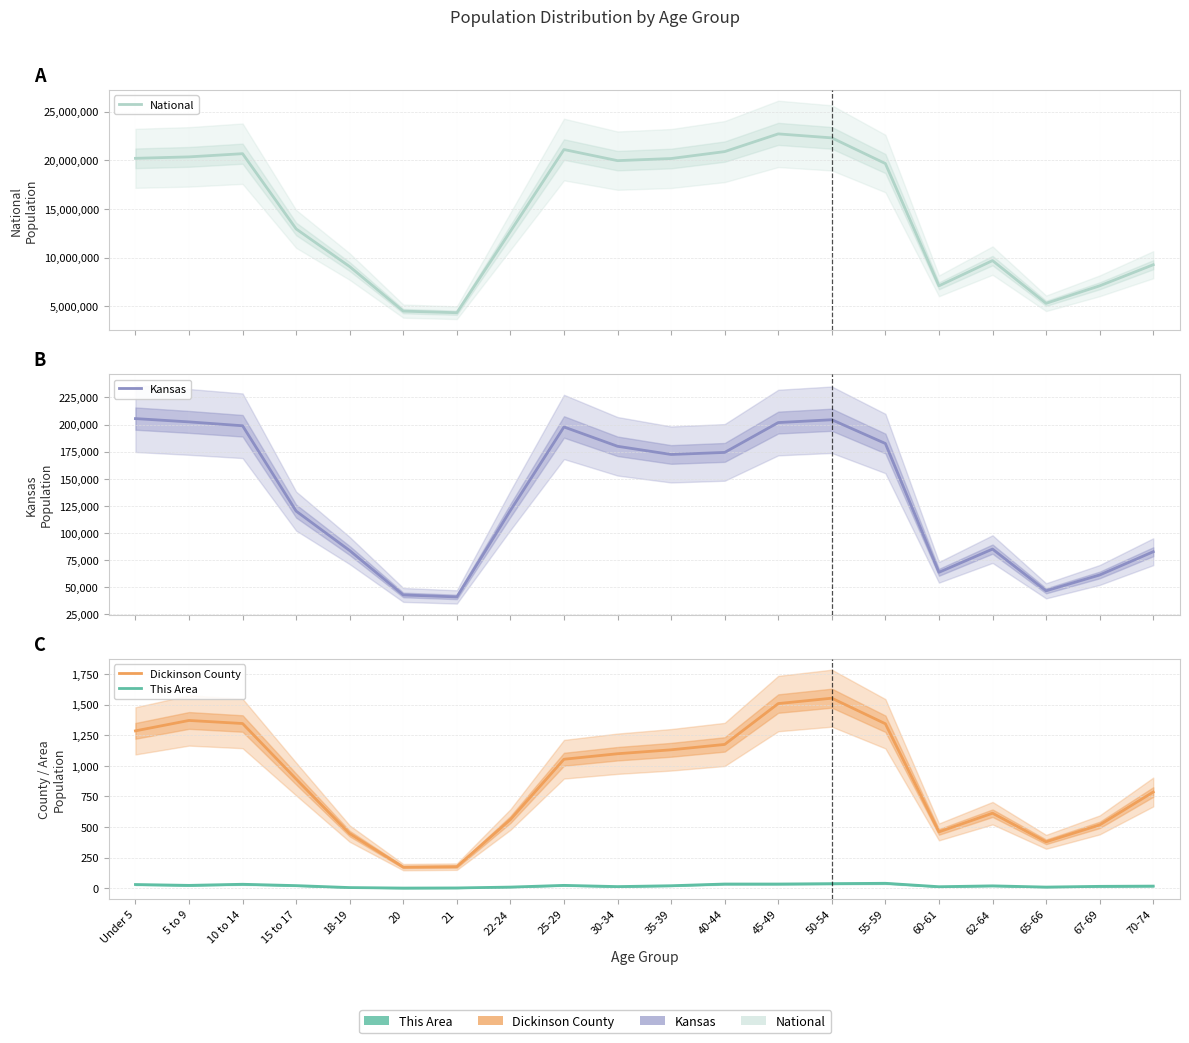

How many distinct data groups are displayed?

4